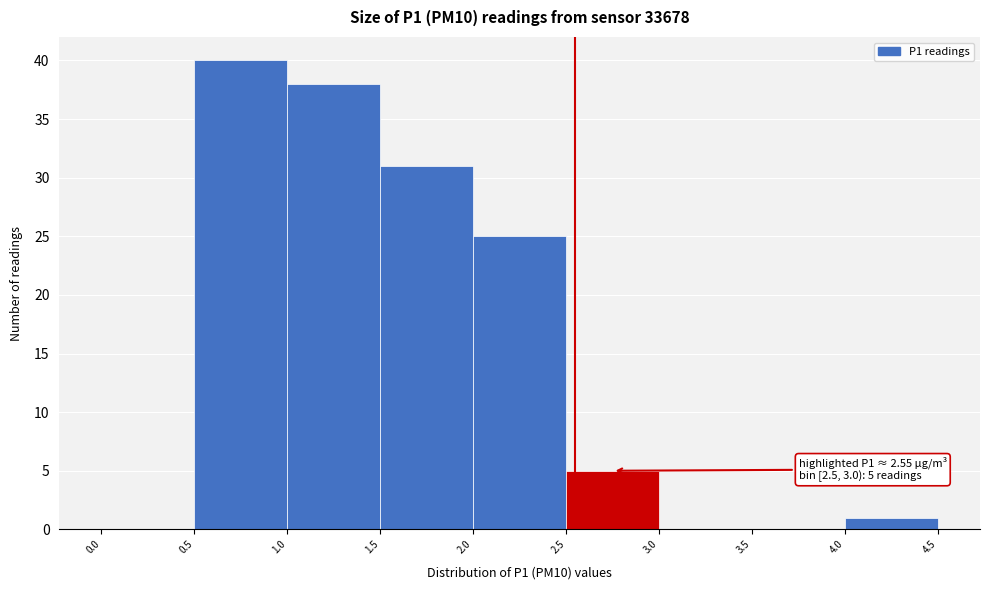

Which range on the x-axis has the tallest bar?

0.5 to 1.0